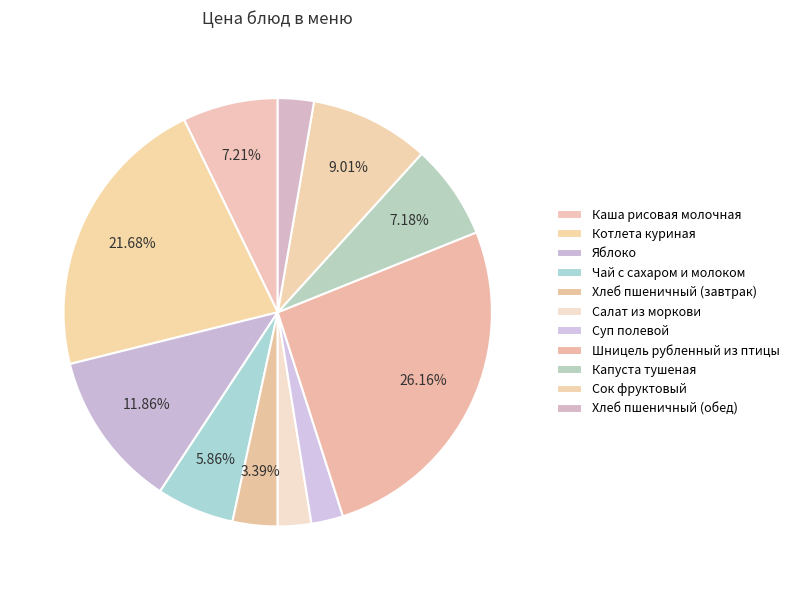

To the nearest percent, what portion does Каша рисовая молочная represent?

7%